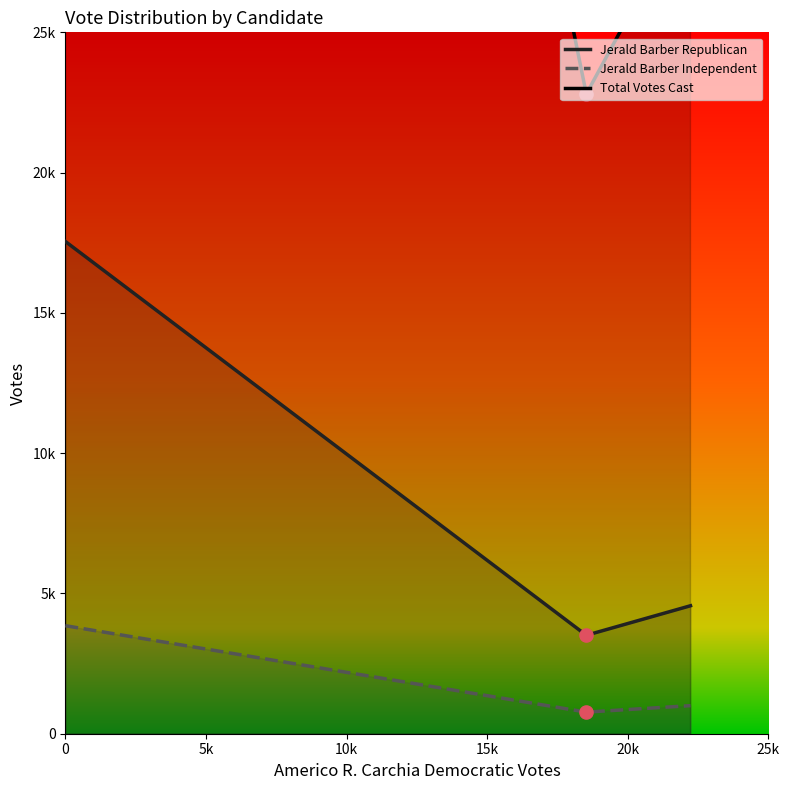

Which series contains the lowest Y value?

Jerald Barber Independent